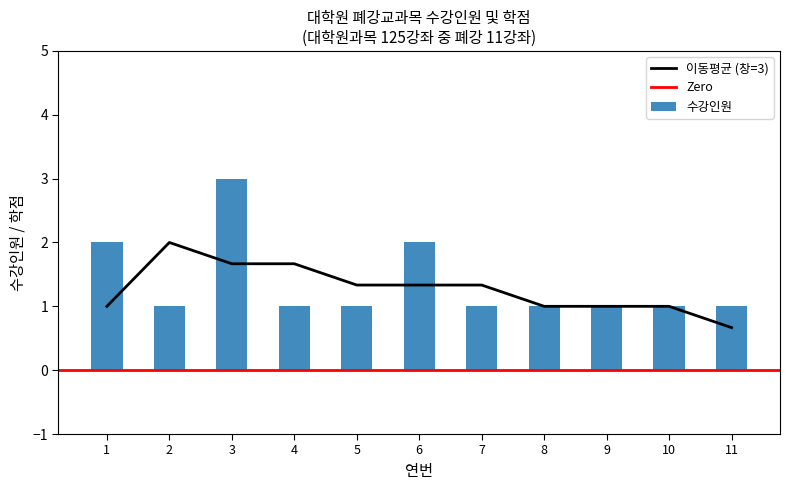

Reading left to right, list all the values displayed in this chart.

2	1	3	1	1	2	1	1	1	1	1